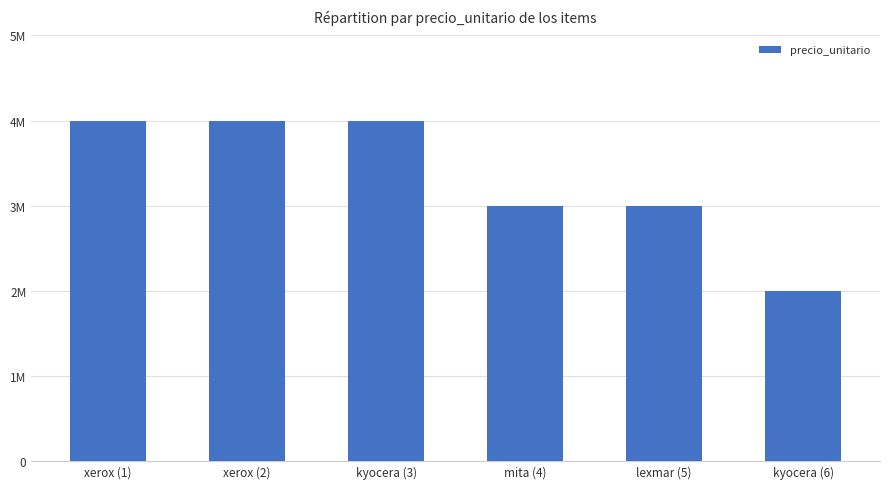

Does the chart contain stacked bars?

No